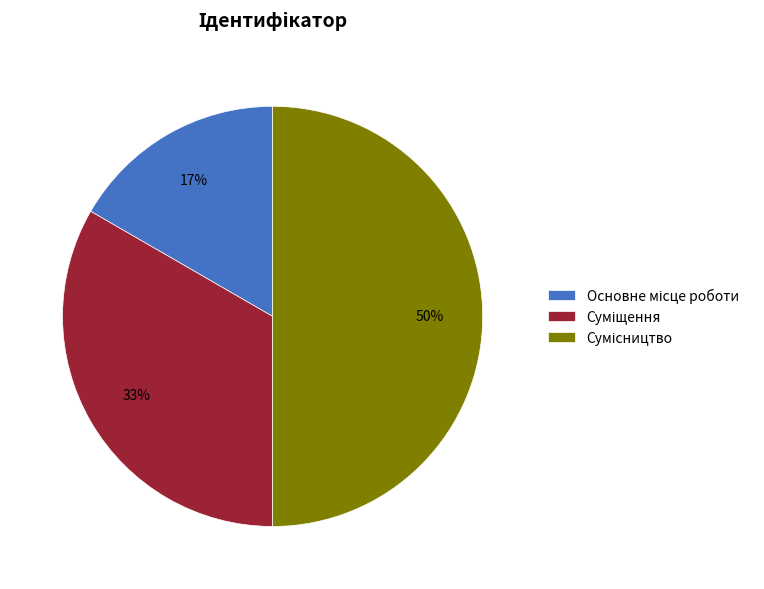

To the nearest percent, what is the average slice percentage?

33%